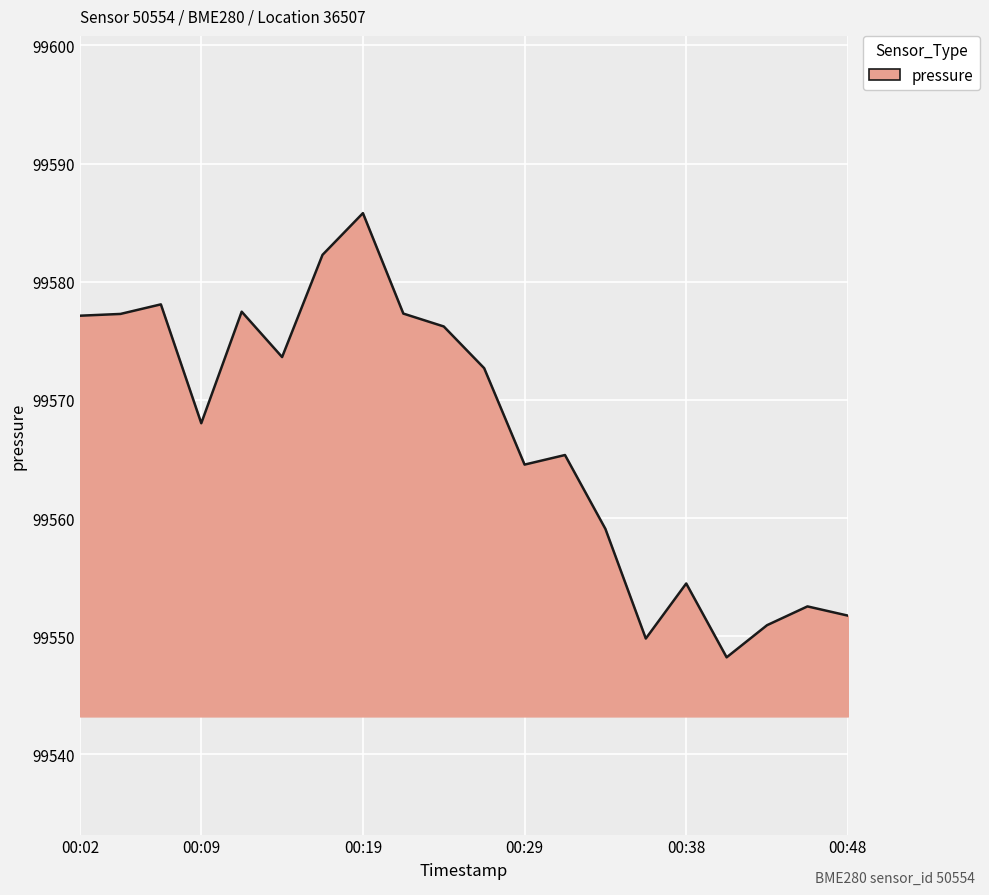

What is the minimum value shown in the chart?

99548.2